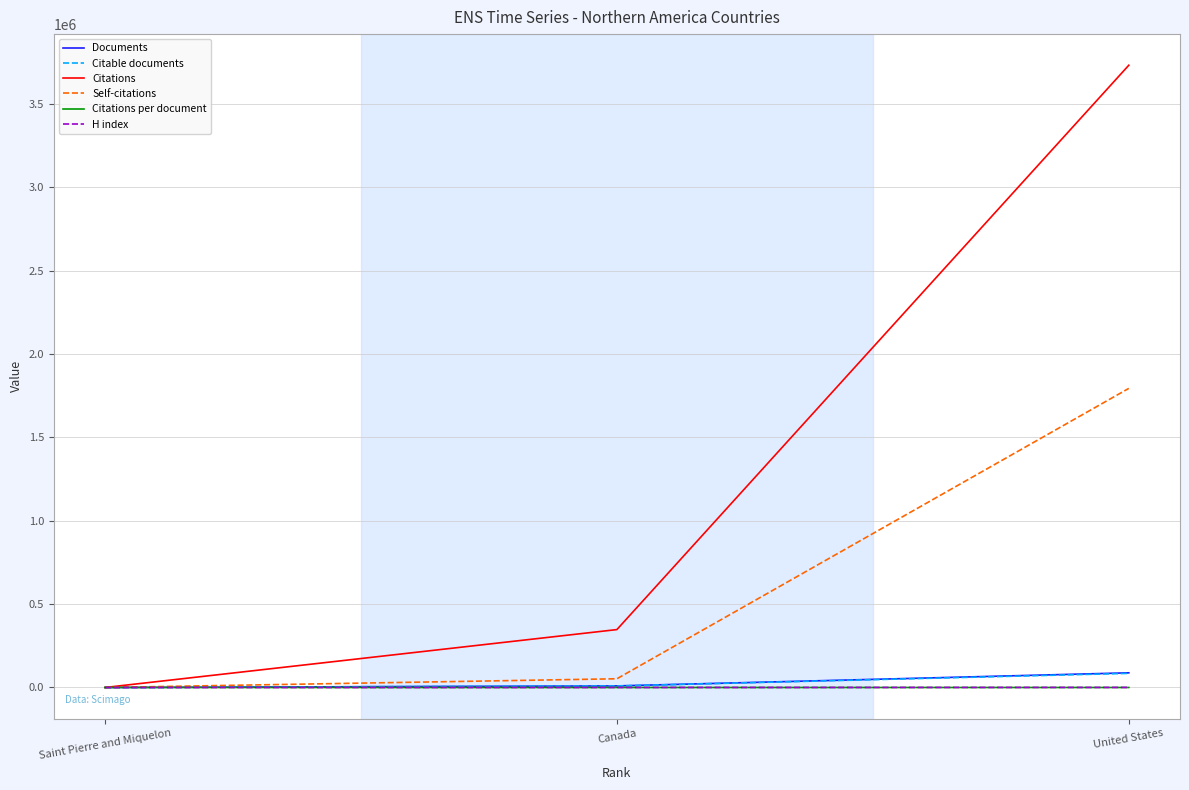

Which category has the lowest value in the Self-citations series?

Saint Pierre and Miquelon